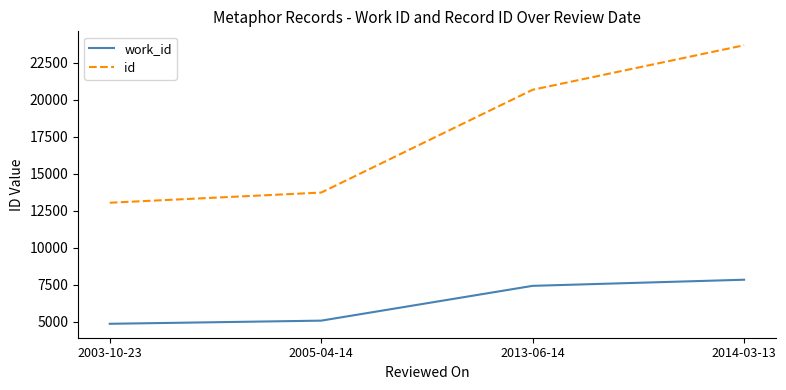

What is the sum of all id values?

71170